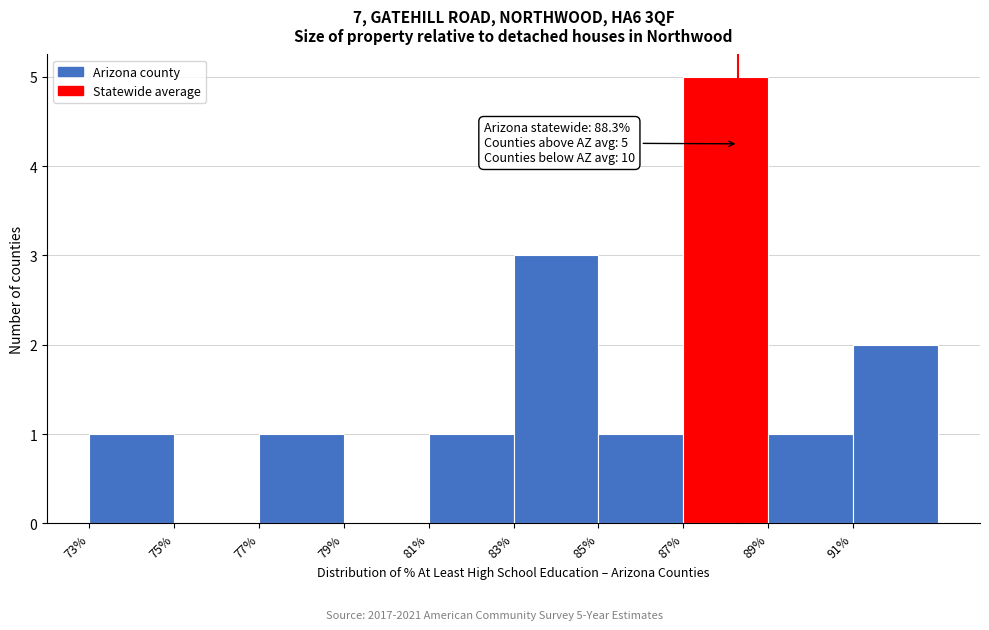

Which range on the x-axis has the tallest bar?

87 to 89